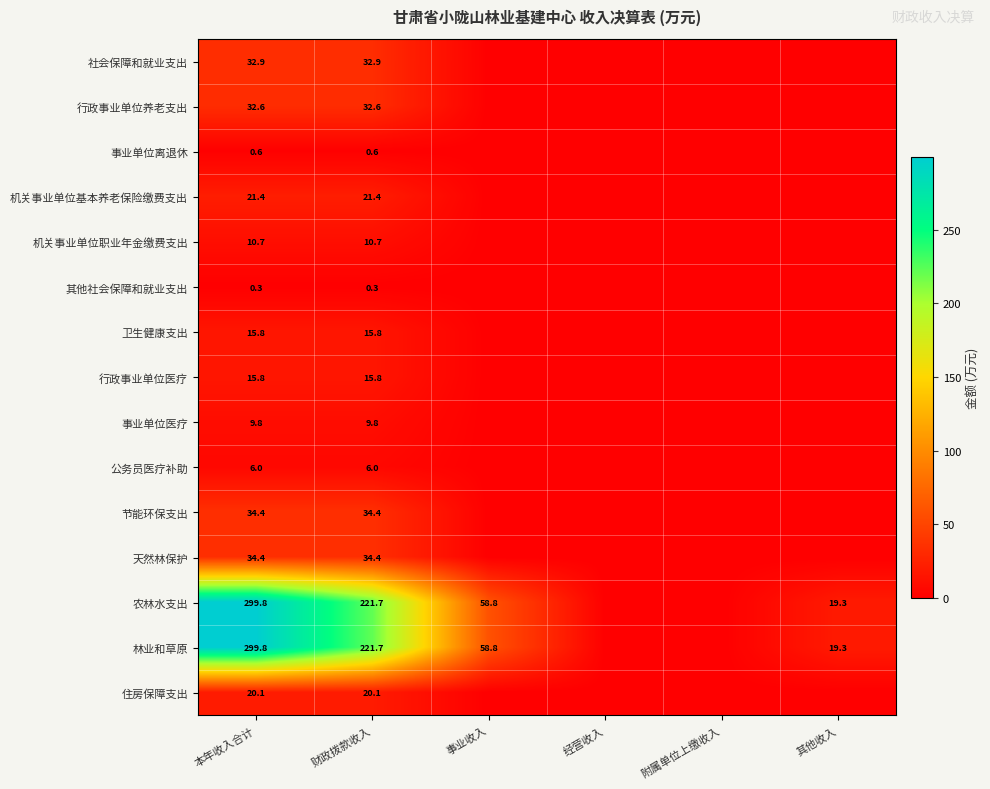

Is it true that 农林水支出 equals 148.6 at 财政拨款收入?

False